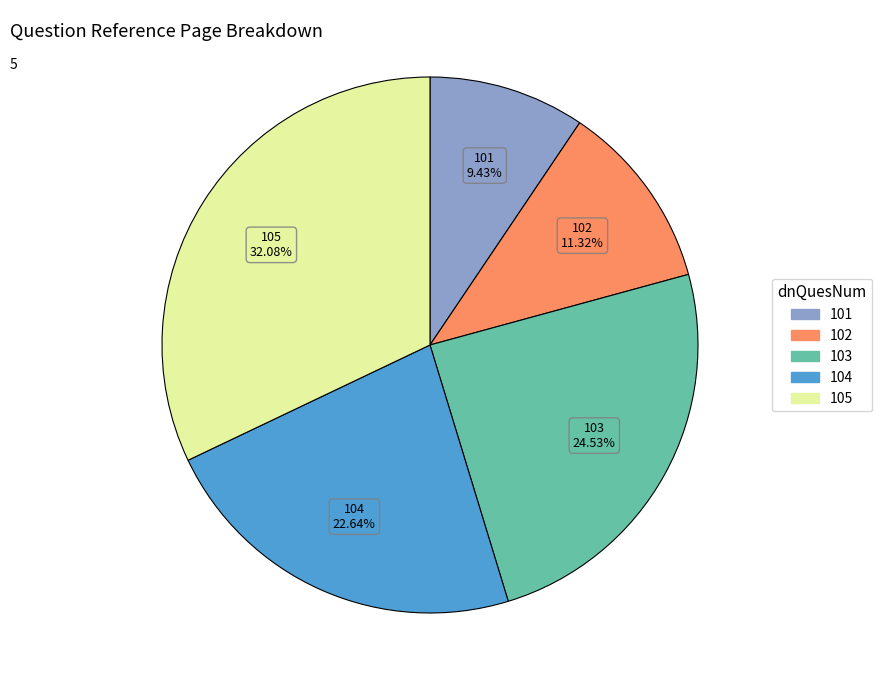

To the nearest percent, what is the combined percentage of 104 and 101?

32%